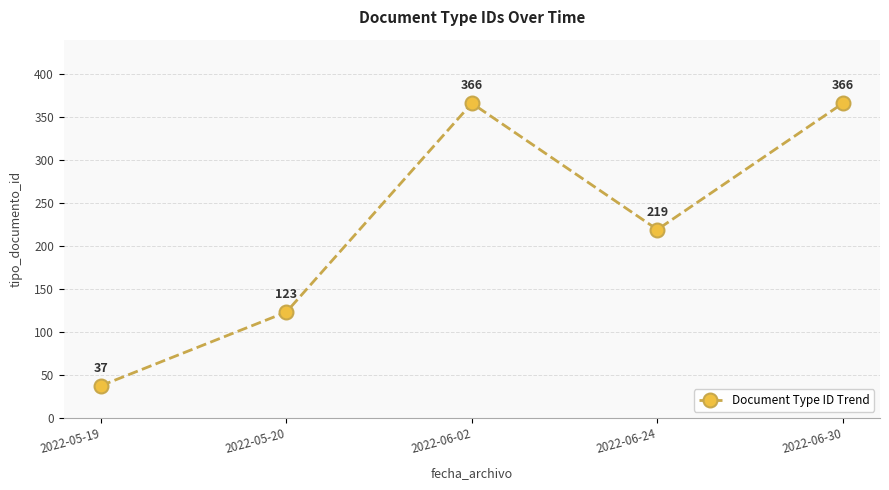

What is the label of the 3rd point from the right?

2022-06-02